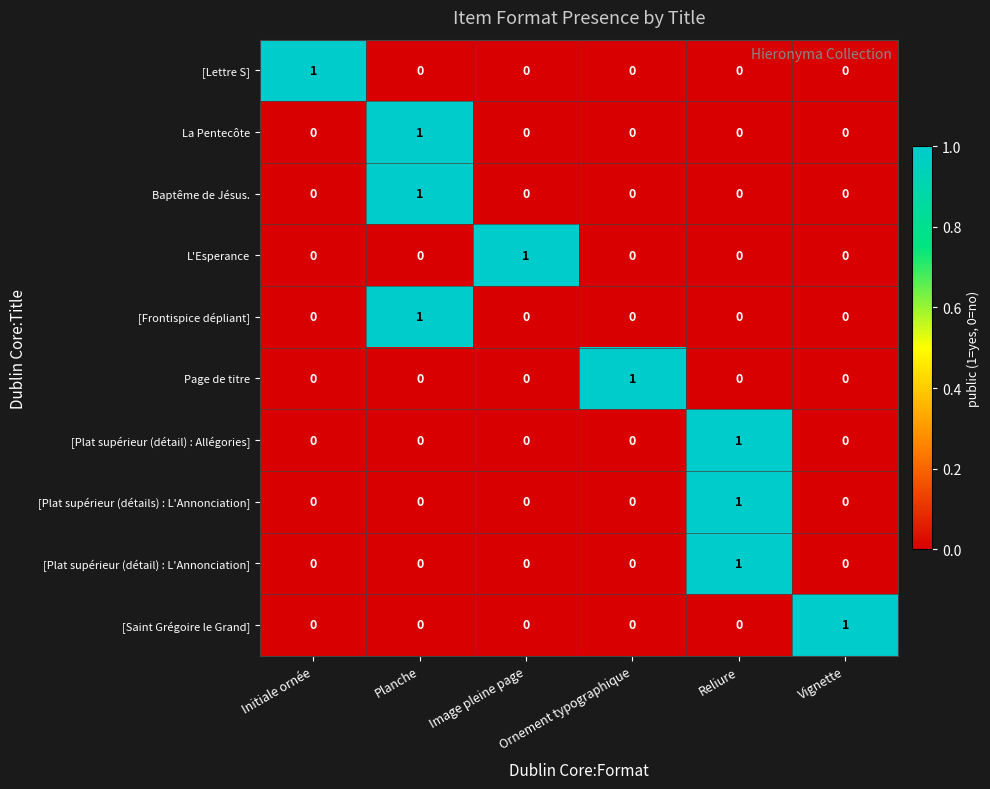

At how many categories does at least one series exceed 0?

6